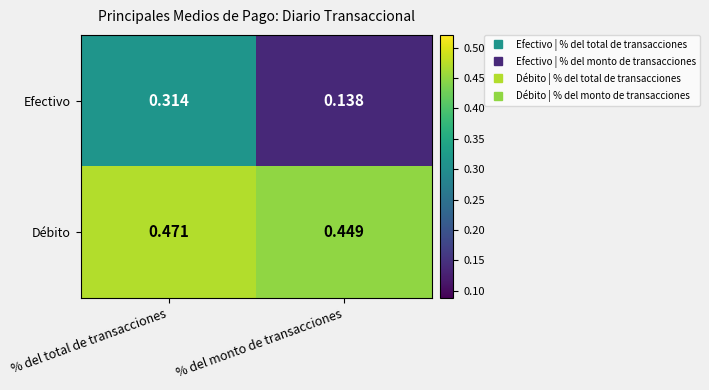

Rank the series at % del monto de transacciones from highest to lowest value.

Débito, Efectivo